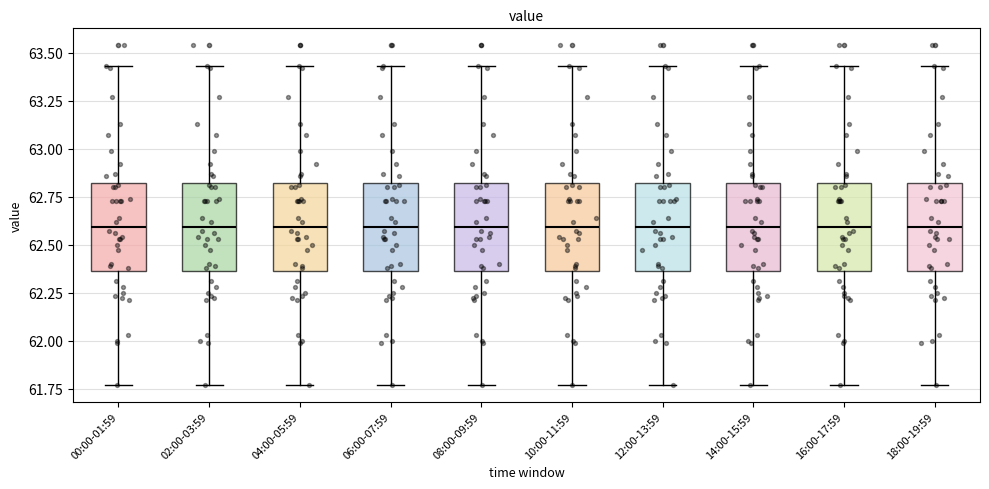

Reading left to right, read every box against the y-axis: the position of its median line, the range the box covers, and the ends of its whiskers. The values are not printed on the chart, so give them approximately, as read against the axis.

00:00-01:59: median 62.60, box 62.35 to 62.80, whiskers 61.75 to 63.45
02:00-03:59: median 62.60, box 62.35 to 62.80, whiskers 61.75 to 63.45
04:00-05:59: median 62.60, box 62.35 to 62.80, whiskers 61.75 to 63.45
06:00-07:59: median 62.60, box 62.35 to 62.80, whiskers 61.75 to 63.45
08:00-09:59: median 62.60, box 62.35 to 62.80, whiskers 61.75 to 63.45
10:00-11:59: median 62.60, box 62.35 to 62.80, whiskers 61.75 to 63.45
12:00-13:59: median 62.60, box 62.35 to 62.80, whiskers 61.75 to 63.45
14:00-15:59: median 62.60, box 62.35 to 62.80, whiskers 61.75 to 63.45
16:00-17:59: median 62.60, box 62.35 to 62.80, whiskers 61.75 to 63.45
18:00-19:59: median 62.60, box 62.35 to 62.80, whiskers 61.75 to 63.45